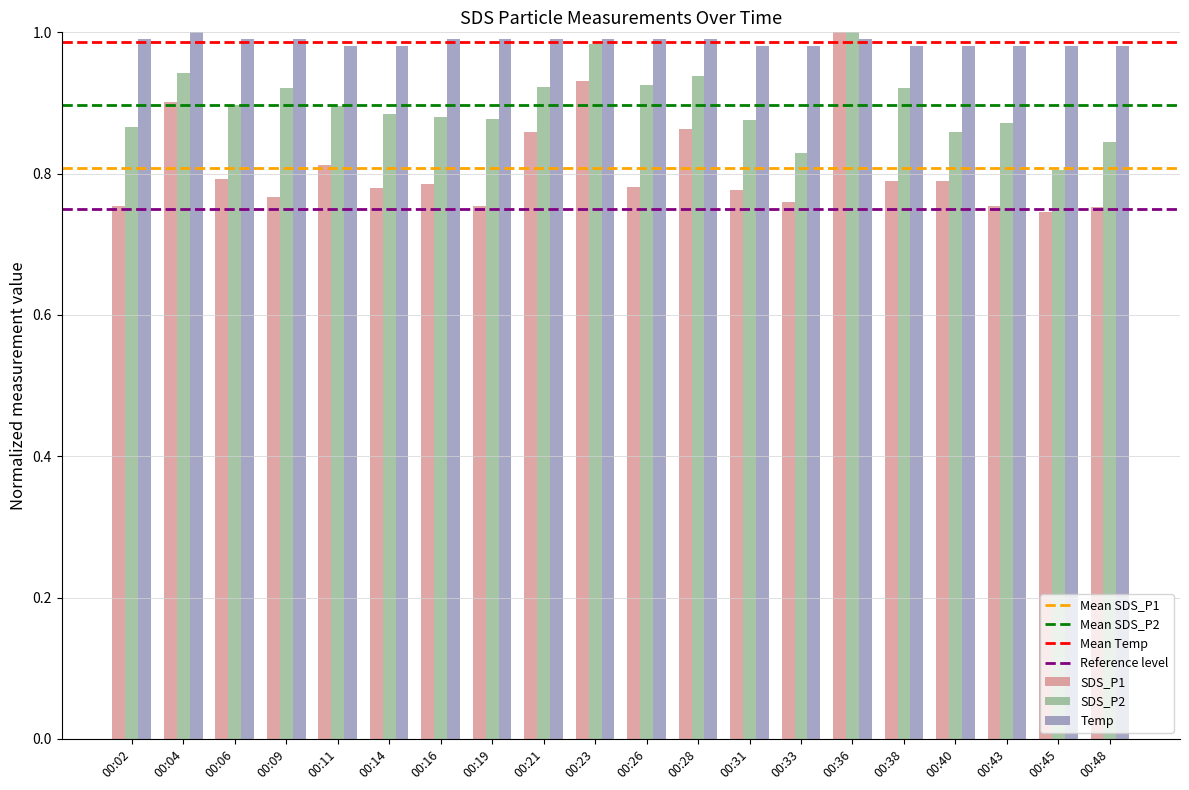

At 00:21, list the series in order from smallest to largest.

SDS_P1, SDS_P2, Temp